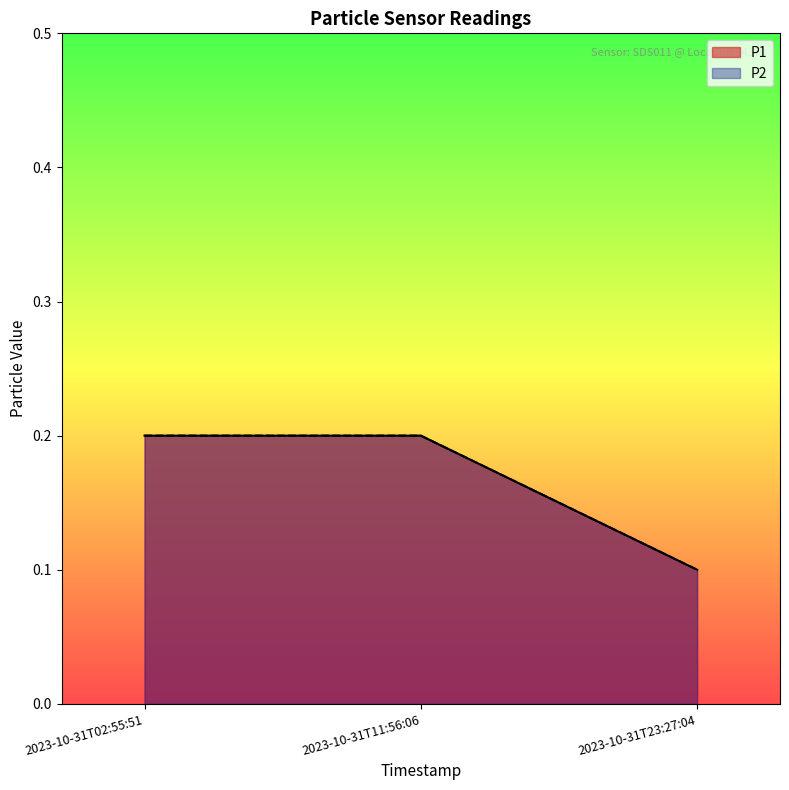

What is the sum of the P1 values at 2023-10-31T11:56:06 and 2023-10-31T02:55:51?

0.4